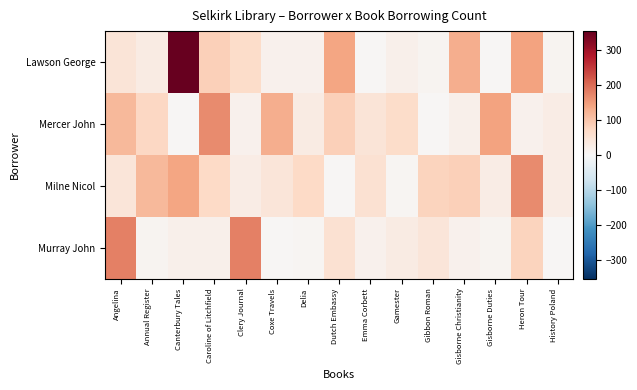

Reading left to right, list all the values displayed in this chart.

Lawson George: Angelina=46	Annual Register=29	Canterbury Tales=355	Caroline of Litchfield=85	Clery Journal=66	Coxe Travels=14	Delia=15	Dutch Embassy=140	Emma Corbett=3	Gamester=17	Gibbon Roman=11	Gisborne Christianity=128	Gisborne Duties=5	Heron Tour=143	History Poland=11
Mercer John: Angelina=115	Annual Register=73	Canterbury Tales=5	Caroline of Litchfield=168	Clery Journal=14	Coxe Travels=128	Delia=29	Dutch Embassy=85	Emma Corbett=46	Gamester=66	Gibbon Roman=3	Gisborne Christianity=17	Gisborne Duties=143	Heron Tour=14	History Poland=26
Milne Nicol: Angelina=42	Annual Register=114	Canterbury Tales=140	Caroline of Litchfield=71	Clery Journal=26	Coxe Travels=43	Delia=71	Dutch Embassy=3	Emma Corbett=53	Gamester=6	Gibbon Roman=80	Gisborne Christianity=84	Gisborne Duties=26	Heron Tour=168	History Poland=26
Murray John: Angelina=180	Annual Register=9	Canterbury Tales=17	Caroline of Litchfield=18	Clery Journal=180	Coxe Travels=3	Delia=6	Dutch Embassy=53	Emma Corbett=14	Gamester=29	Gibbon Roman=42	Gisborne Christianity=15	Gisborne Duties=11	Heron Tour=80	History Poland=5